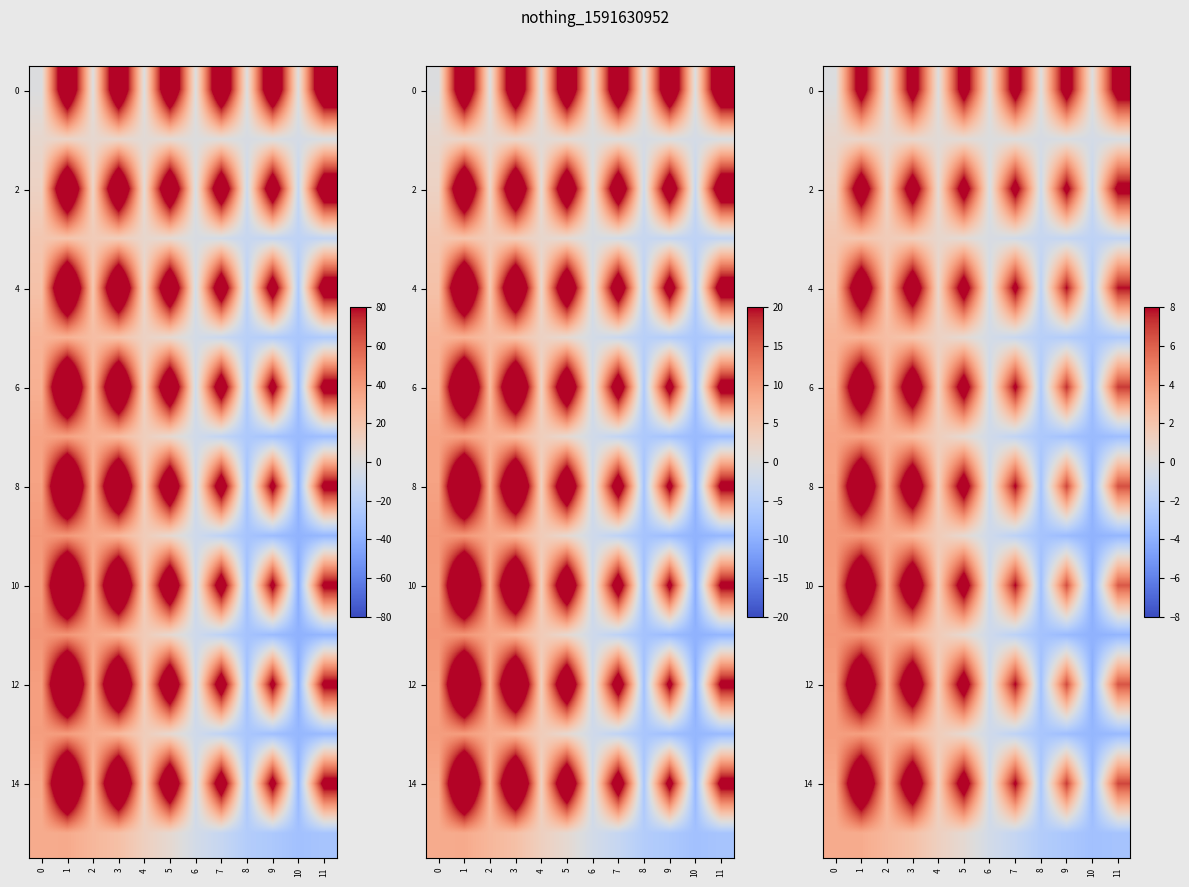

The value of 0 at 8 is -0.1. True or false?

True